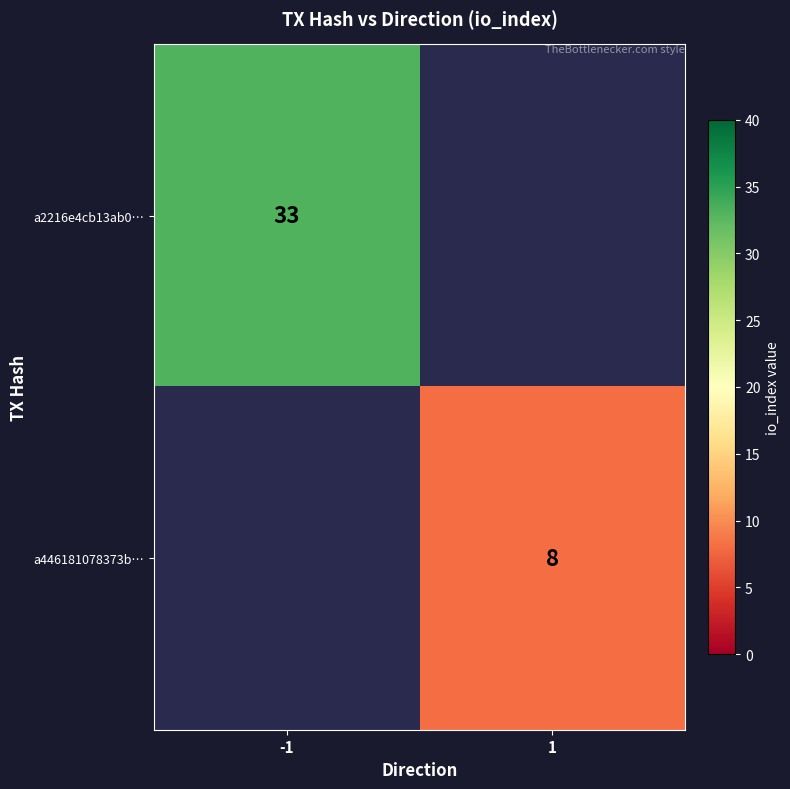

The value of a2216e4cb13ab0… at -1 is 52. True or false?

False